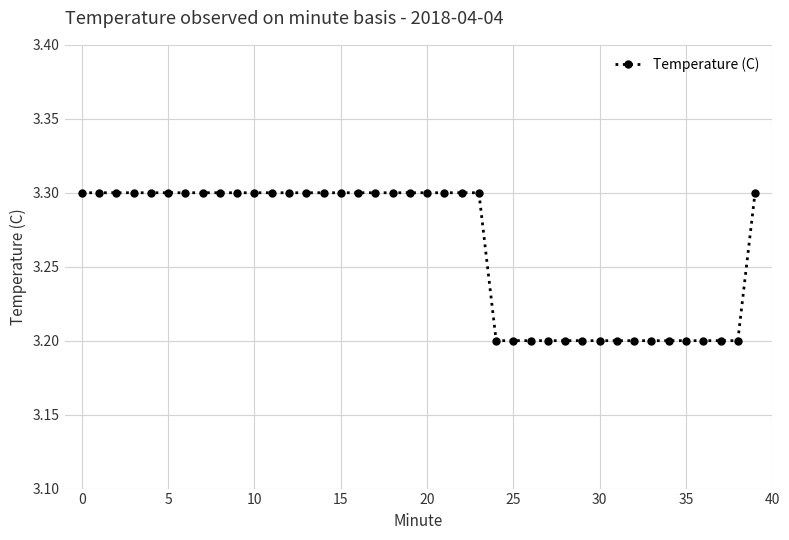

What is the greatest value displayed?

3.3